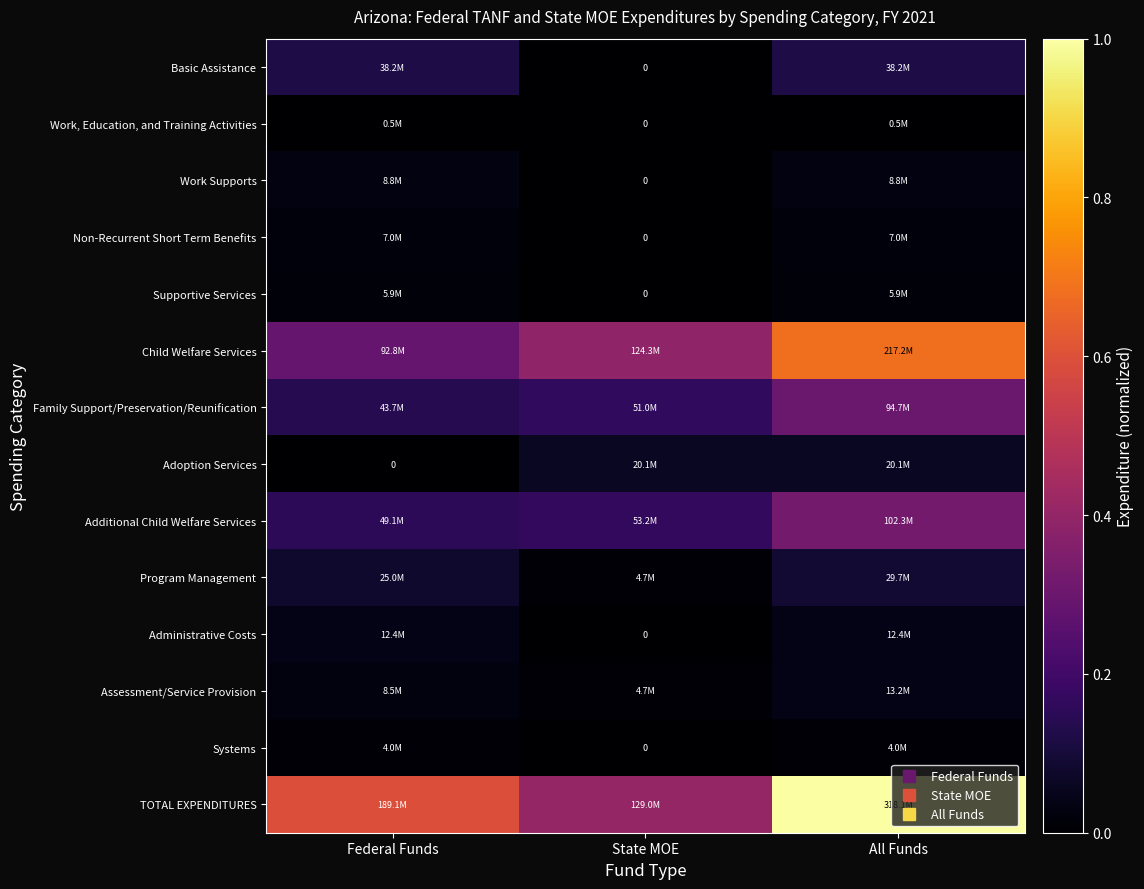

Which series has the largest range (max minus min)?

TOTAL EXPENDITURES